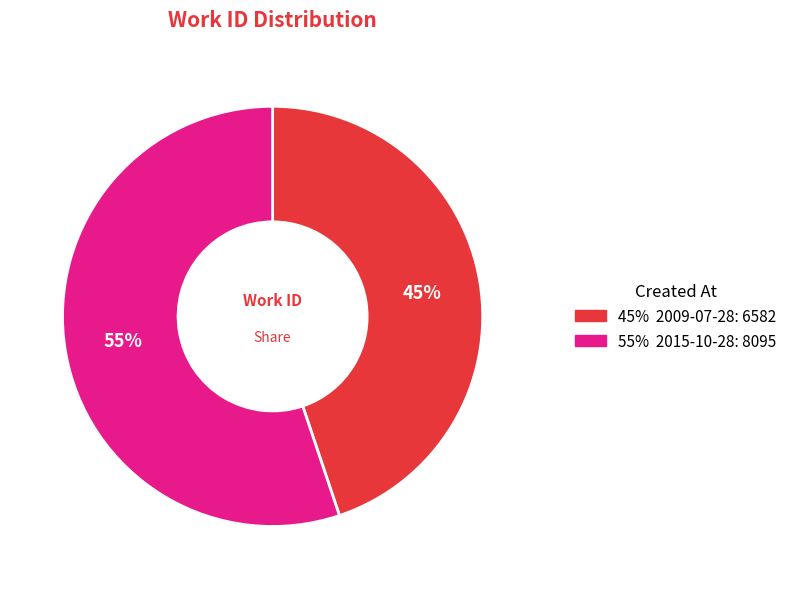

To the nearest percent, what is the average slice percentage?

50%